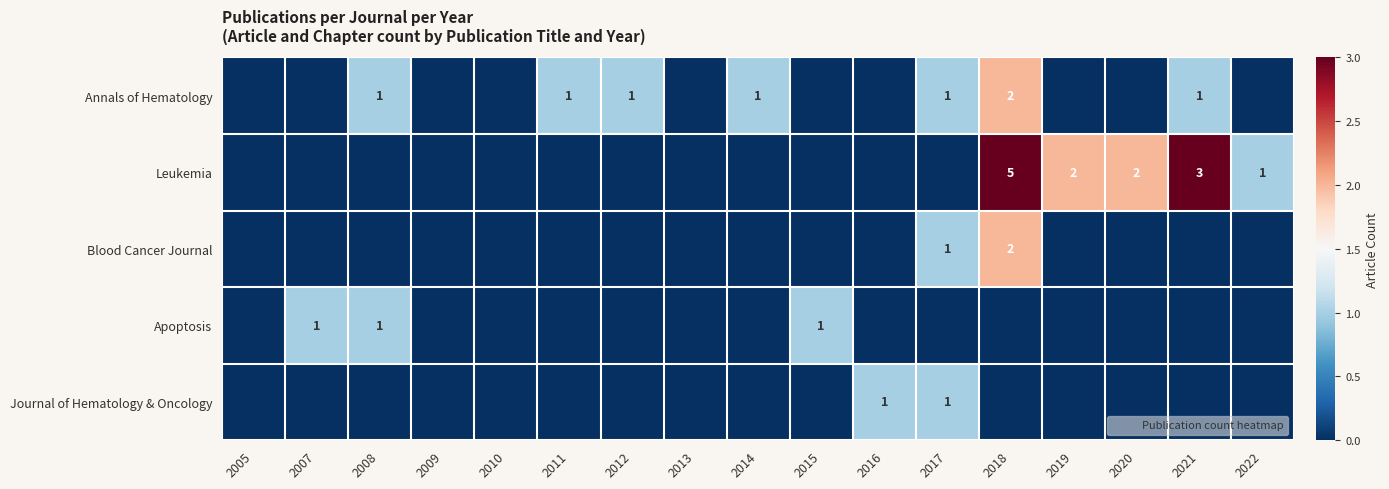

List the series in order of their peak value, highest first.

Leukemia, Annals of Hematology, Blood Cancer Journal, Apoptosis, Journal of Hematology & Oncology